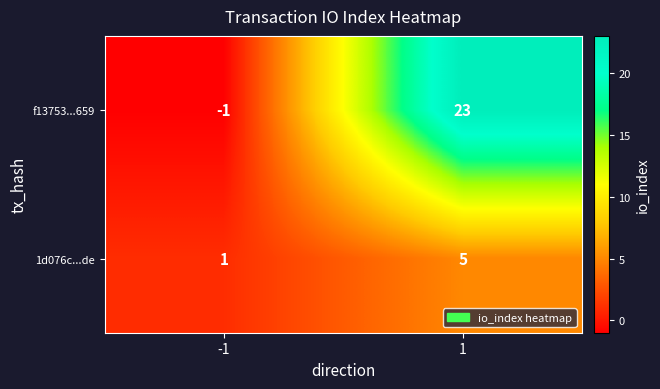

What is the maximum value shown in the chart?

23